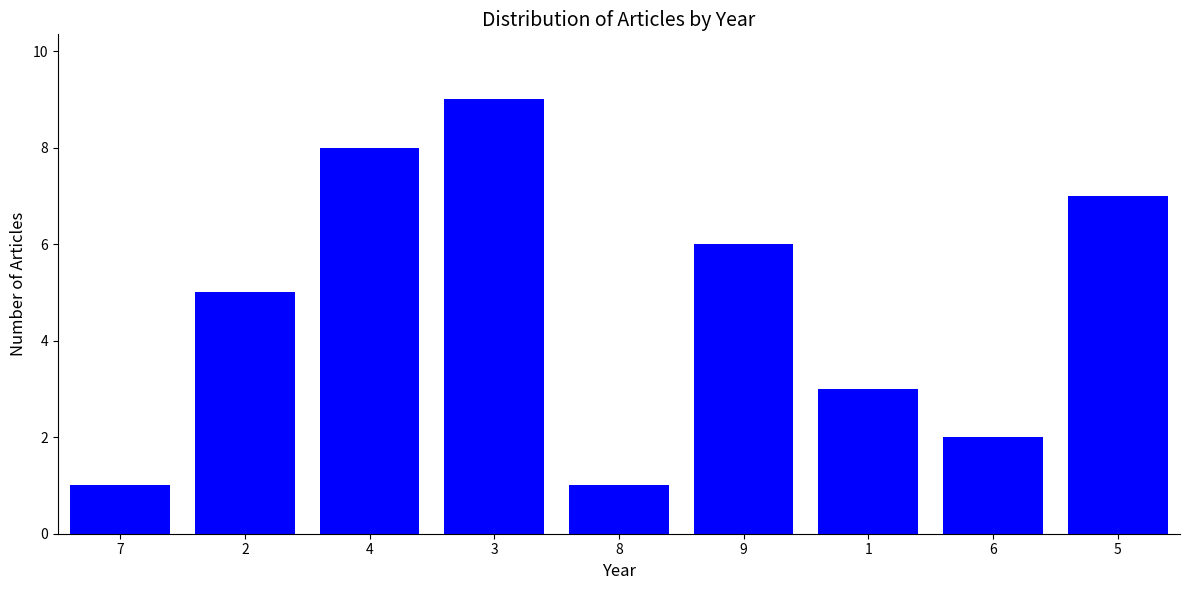

Reading left to right, list all the values displayed in this chart.

1	5	8	9	1	6	3	2	7